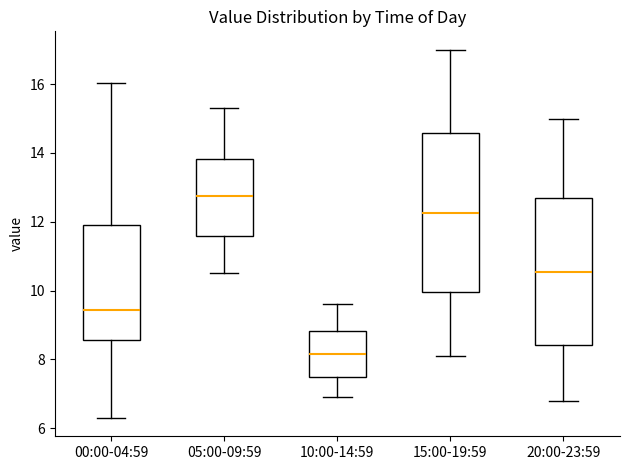

Reading left to right, read every box against the y-axis: the position of its median line, the range the box covers, and the ends of its whiskers. The values are not printed on the chart, so give them approximately, as read against the axis.

00:00-04:59: median 9.4, box 8.6 to 12.0, whiskers 6.4 to 16.0
05:00-09:59: median 12.8, box 11.6 to 13.8, whiskers 10.6 to 15.4
10:00-14:59: median 8.2, box 7.4 to 8.8, whiskers 7.0 to 9.6
15:00-19:59: median 12.2, box 10.0 to 14.6, whiskers 8.2 to 17.0
20:00-23:59: median 10.6, box 8.4 to 12.8, whiskers 6.8 to 15.0